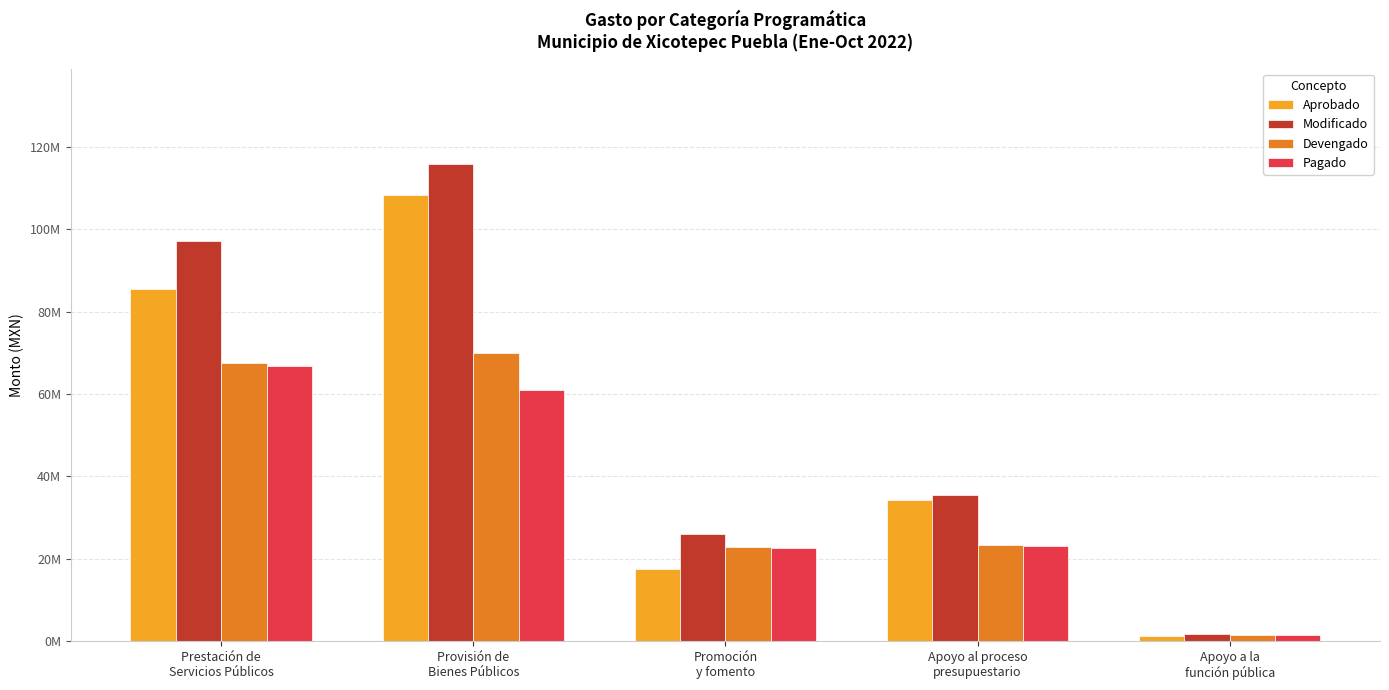

What is the approximate value of Pagado at Provisión de
Bienes Públicos?

61037700.2